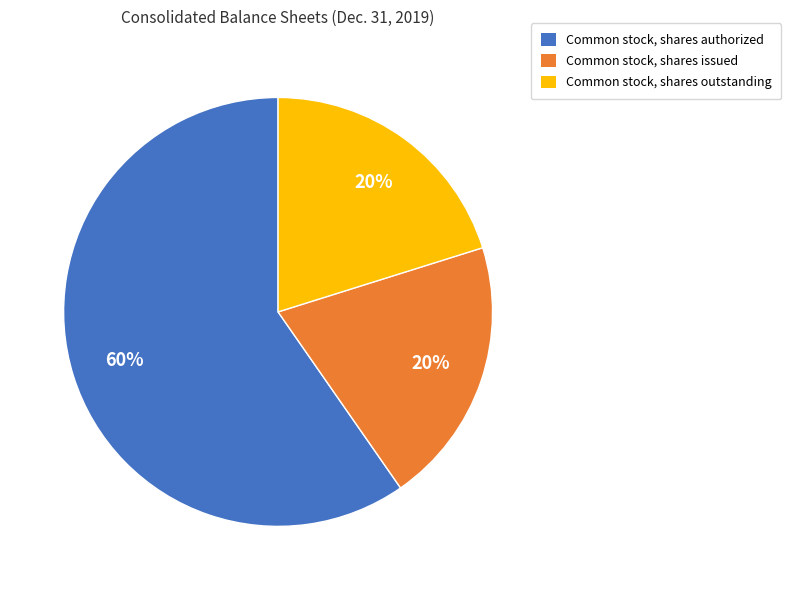

Do Common stock, shares authorized and Common stock, shares issued together represent more than half of the pie?

Yes